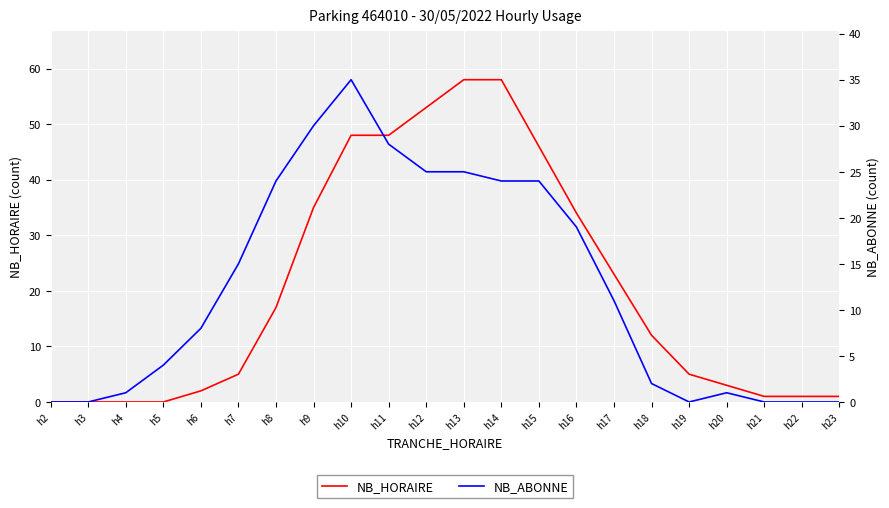

At which label does NB_ABONNE first exceed 11?

h7